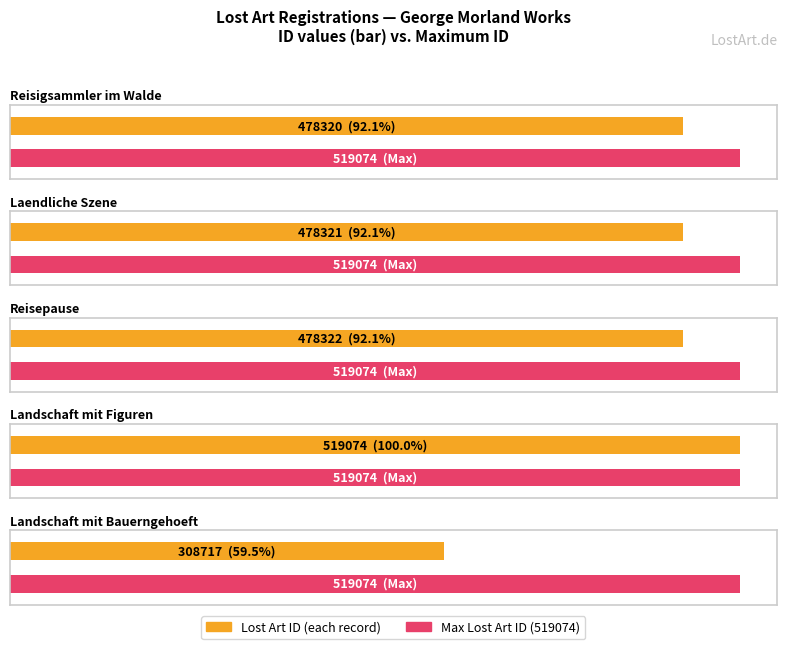

What is the difference between the maximum and minimum values?

210357